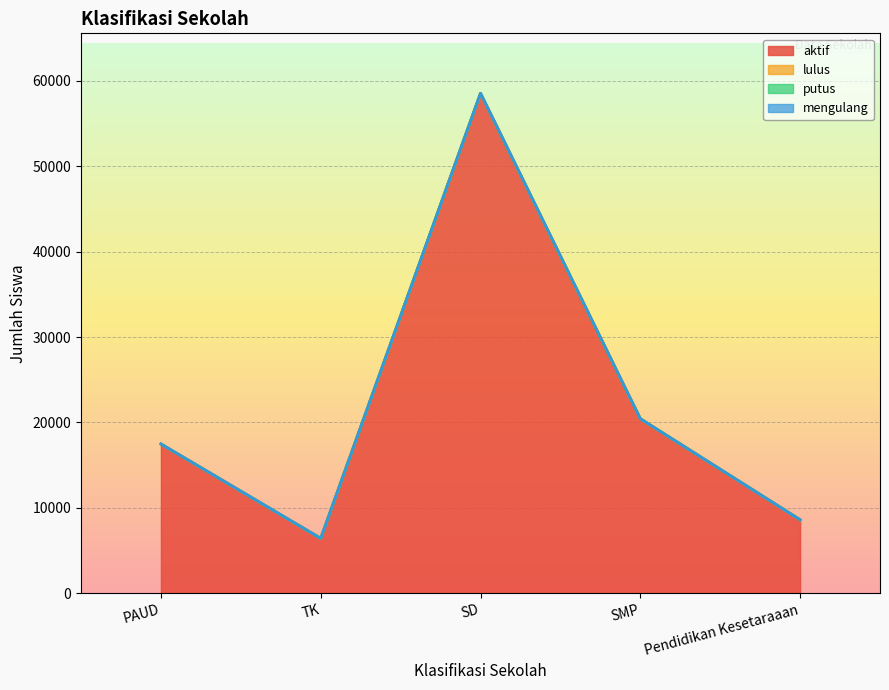

What is the label of the 4th point from the left?

SMP